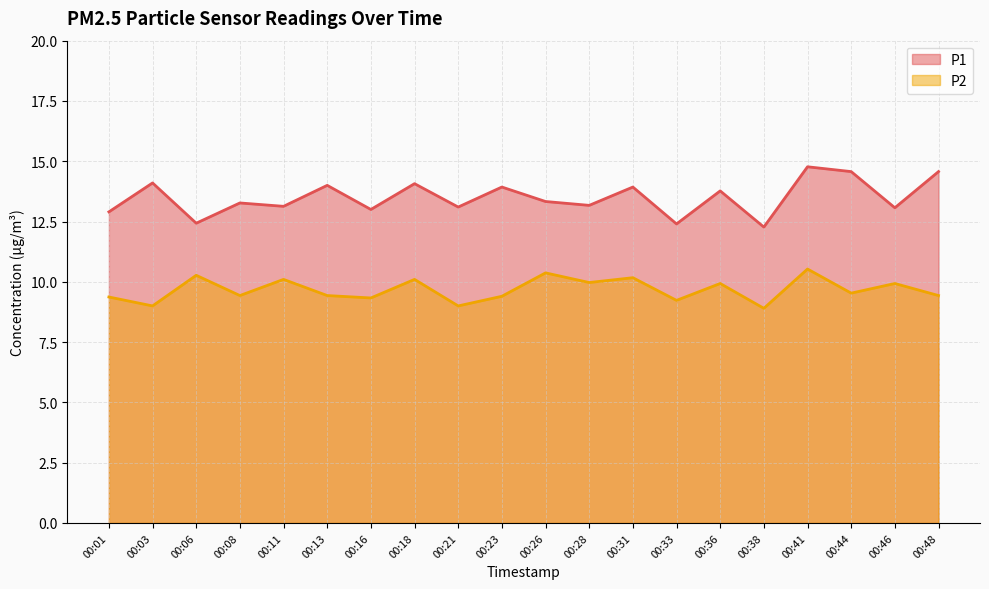

Reading left to right, list all the values displayed in this chart.

P1: 00:01=12.9	00:03=14.1	00:06=12.4	00:08=13.3	00:11=13.1	00:13=14.0	00:16=13.0	00:18=14.1	00:21=13.1	00:23=13.9	00:26=13.3	00:28=13.2	00:31=13.9	00:33=12.4	00:36=13.8	00:38=12.3	00:41=14.8	00:44=14.6	00:46=13.1	00:48=14.6
P2: 00:01=9.4	00:03=9.0	00:06=10.3	00:08=9.4	00:11=10.1	00:13=9.4	00:16=9.3	00:18=10.1	00:21=9.0	00:23=9.4	00:26=10.4	00:28=10.0	00:31=10.2	00:33=9.2	00:36=9.9	00:38=8.9	00:41=10.5	00:44=9.5	00:46=9.9	00:48=9.4